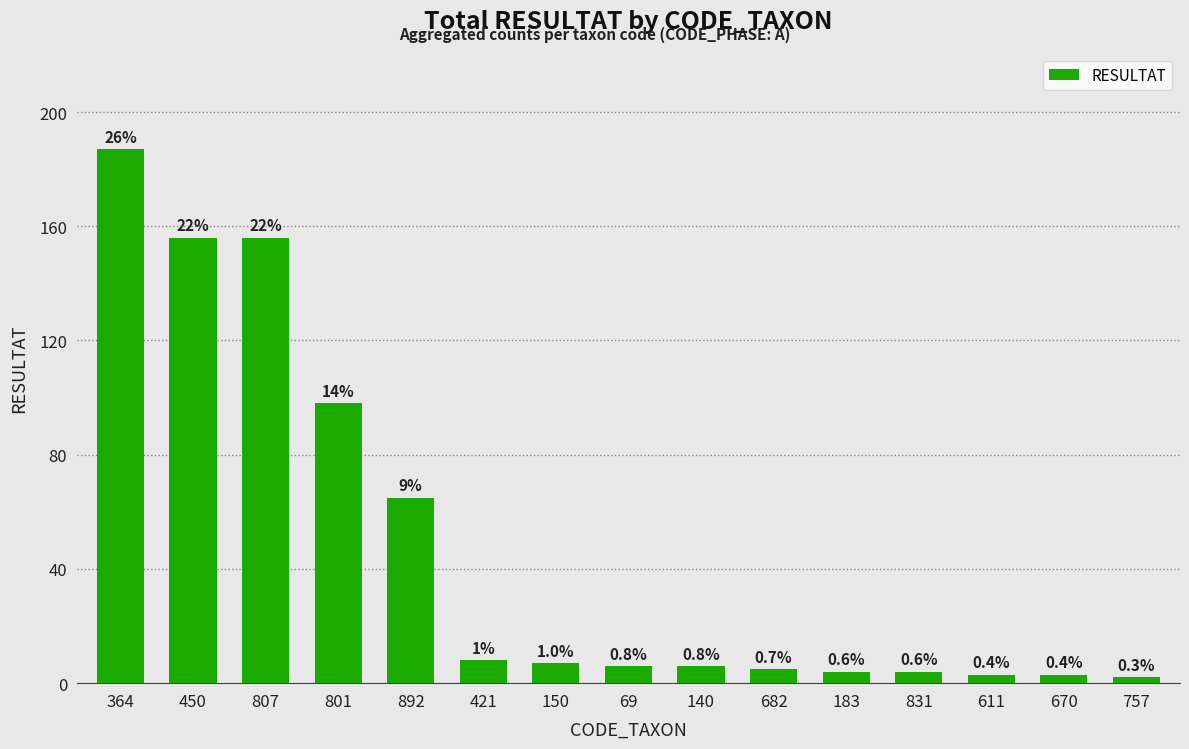

What is the minimum value shown in the chart?

2